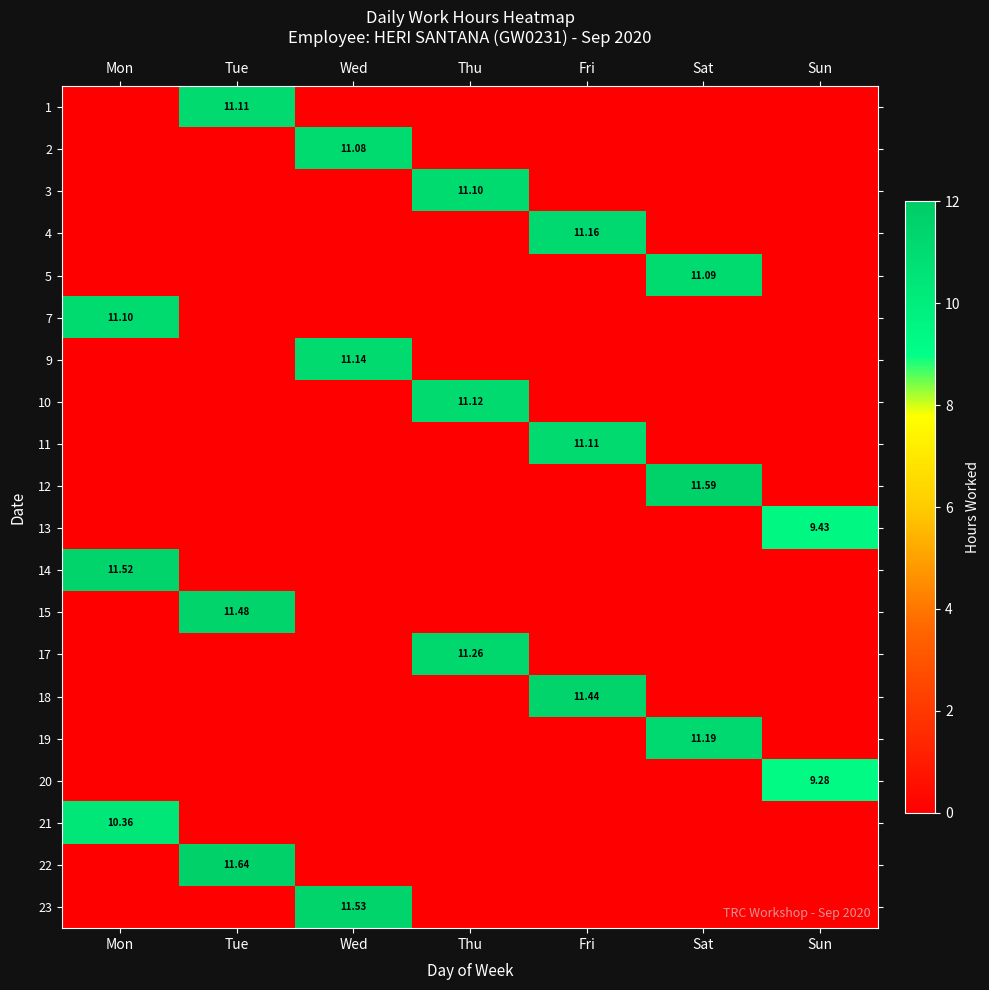

The 4 series shows -5.2 at Wed. True or false?

False